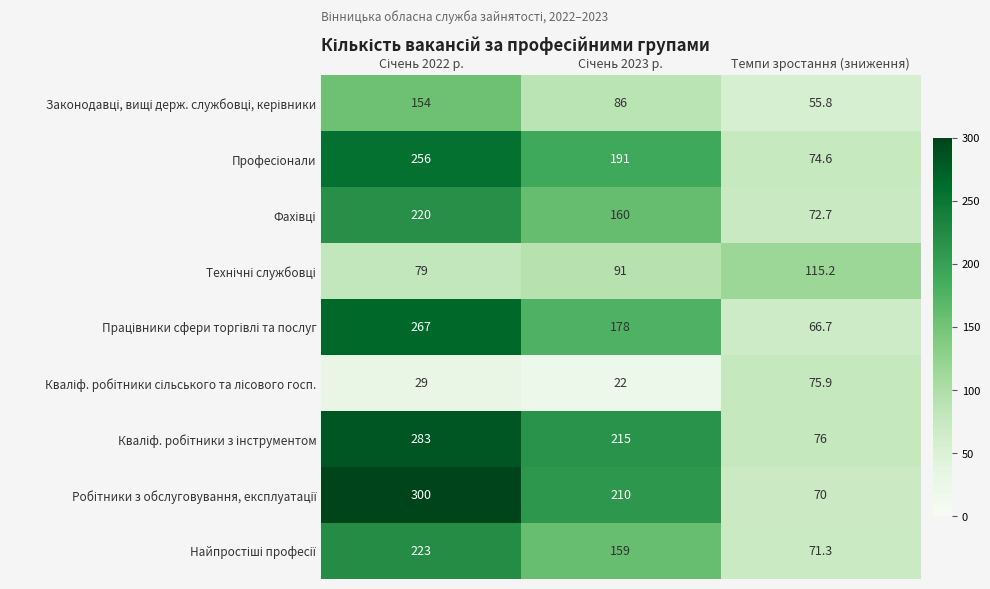

What is the smallest value displayed?

22.0